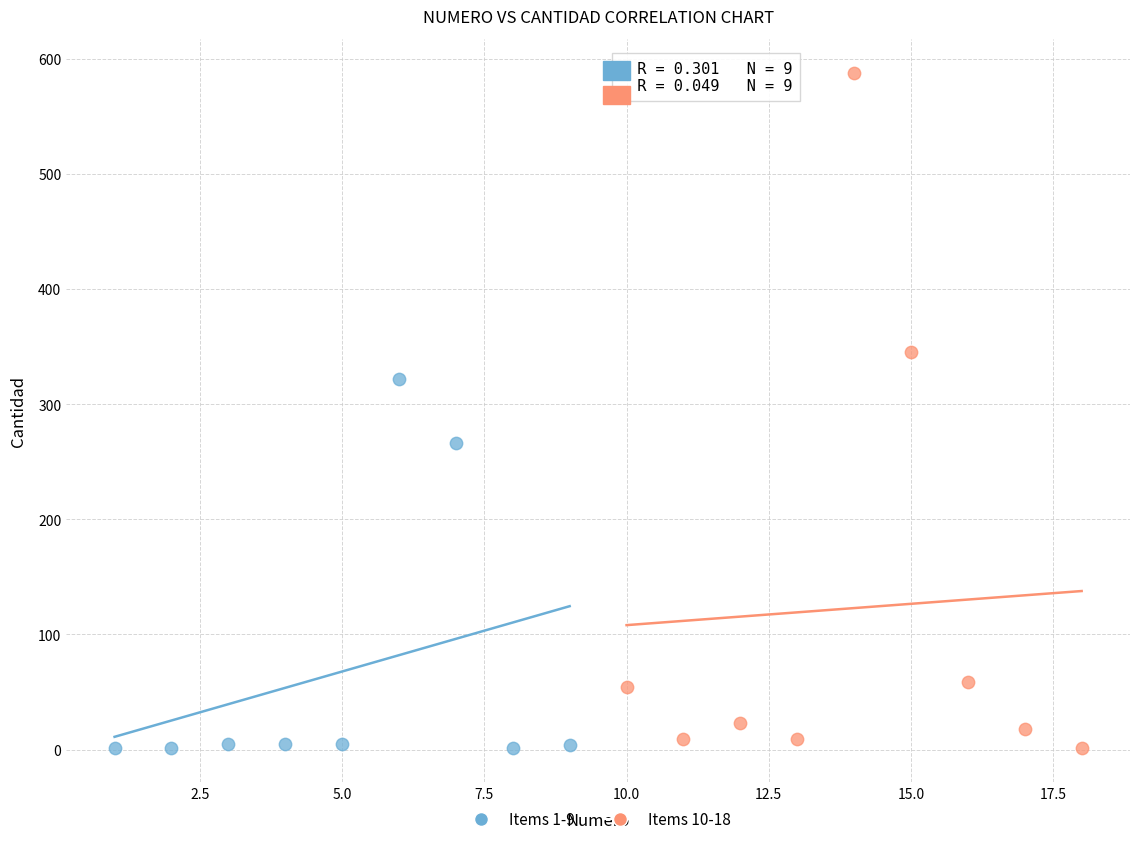

Which series has the widest spread of Y values?

Items 10-18